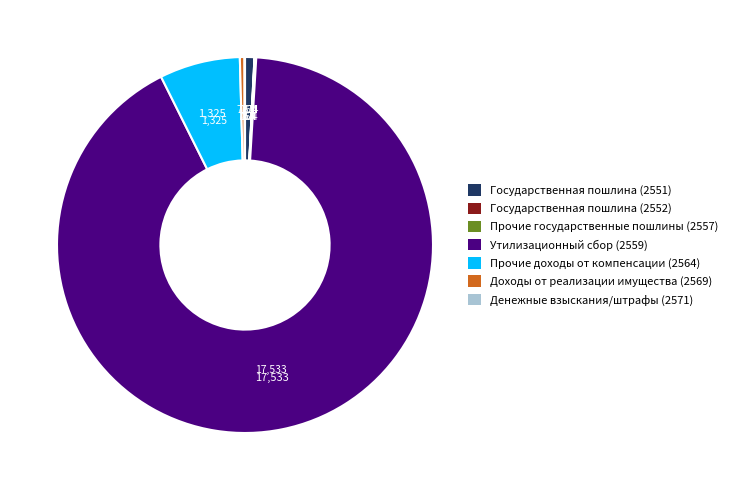

Does any single category account for the majority?

Yes